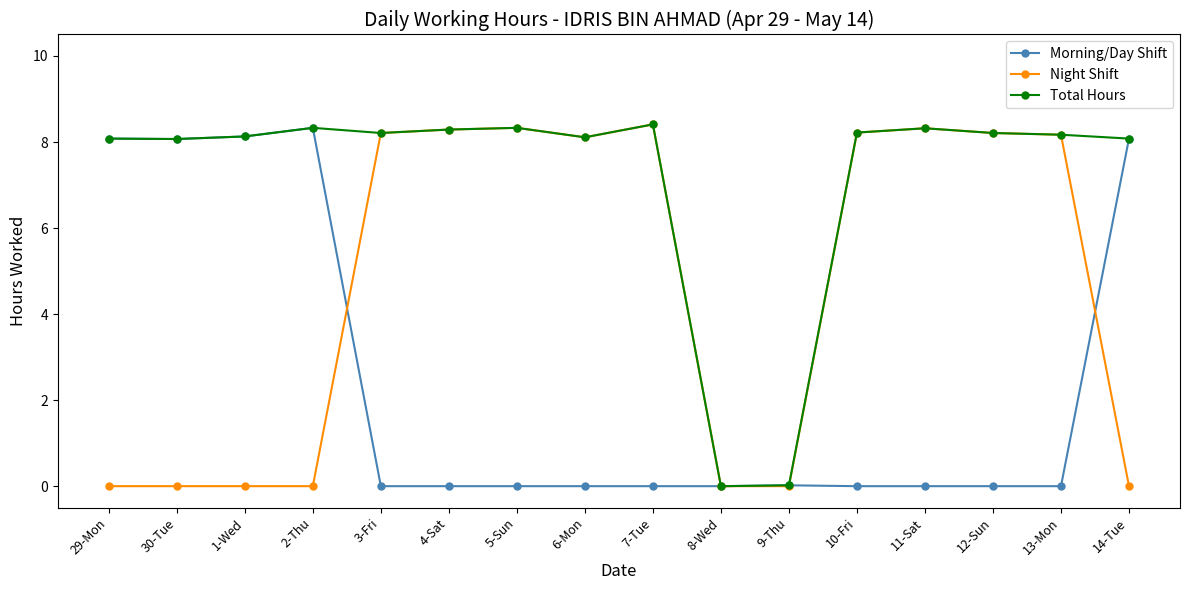

What is the highest value of the Total Hours series?

8.4